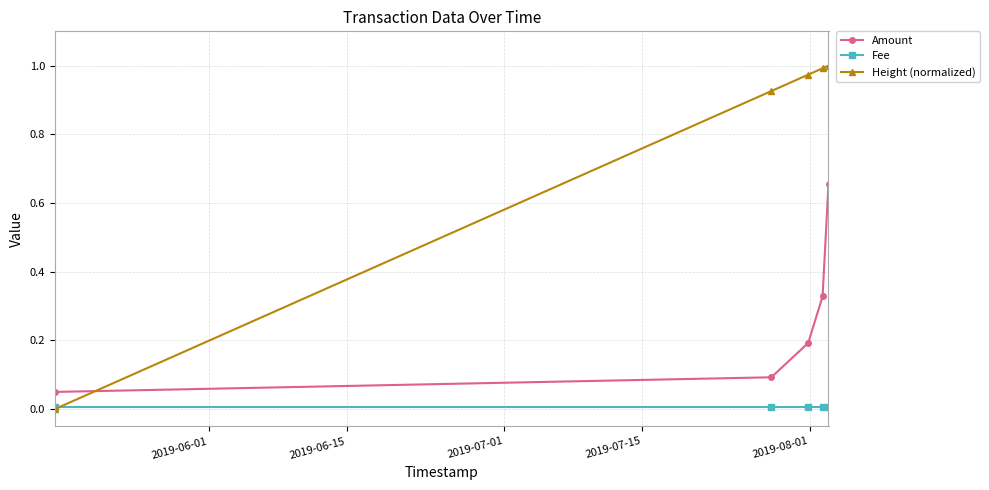

True or false: Amount and Fee cross at least once.

False